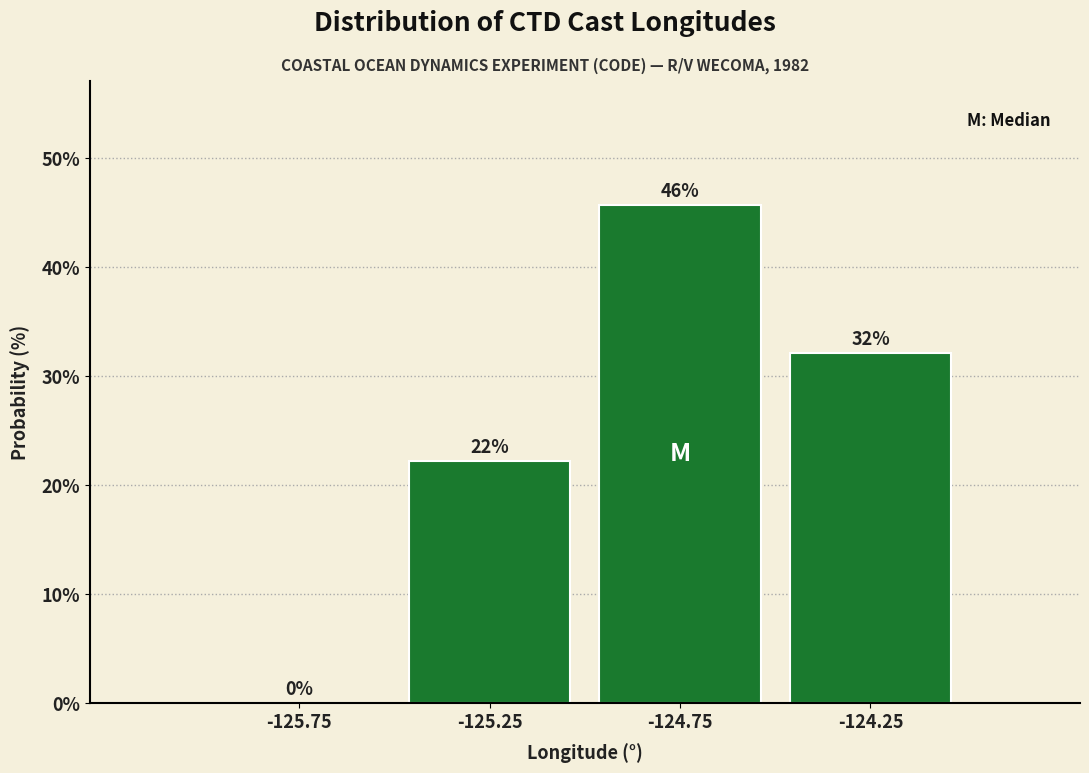

Which range on the x-axis has the tallest bar?

-125.0 to -124.5